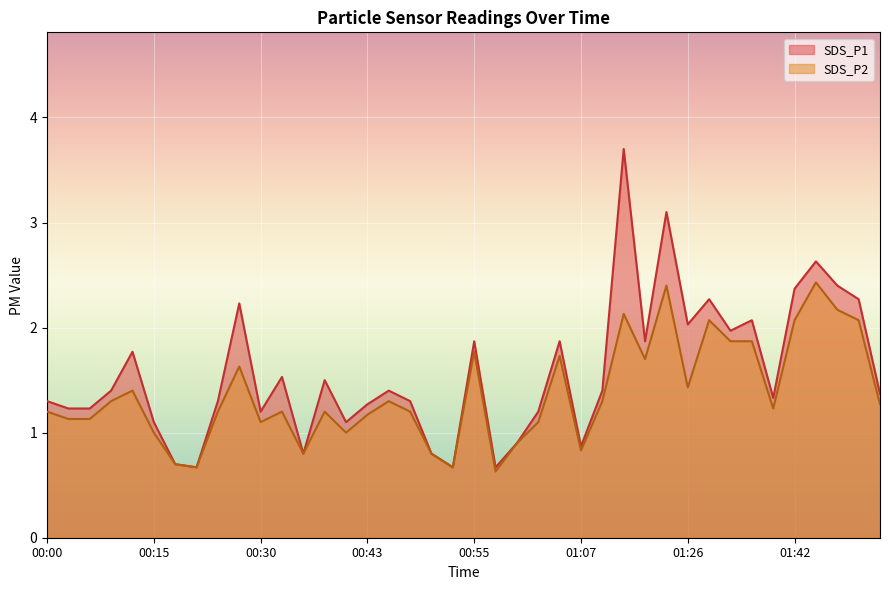

How many values in the SDS_P1 series exceed 1?

32